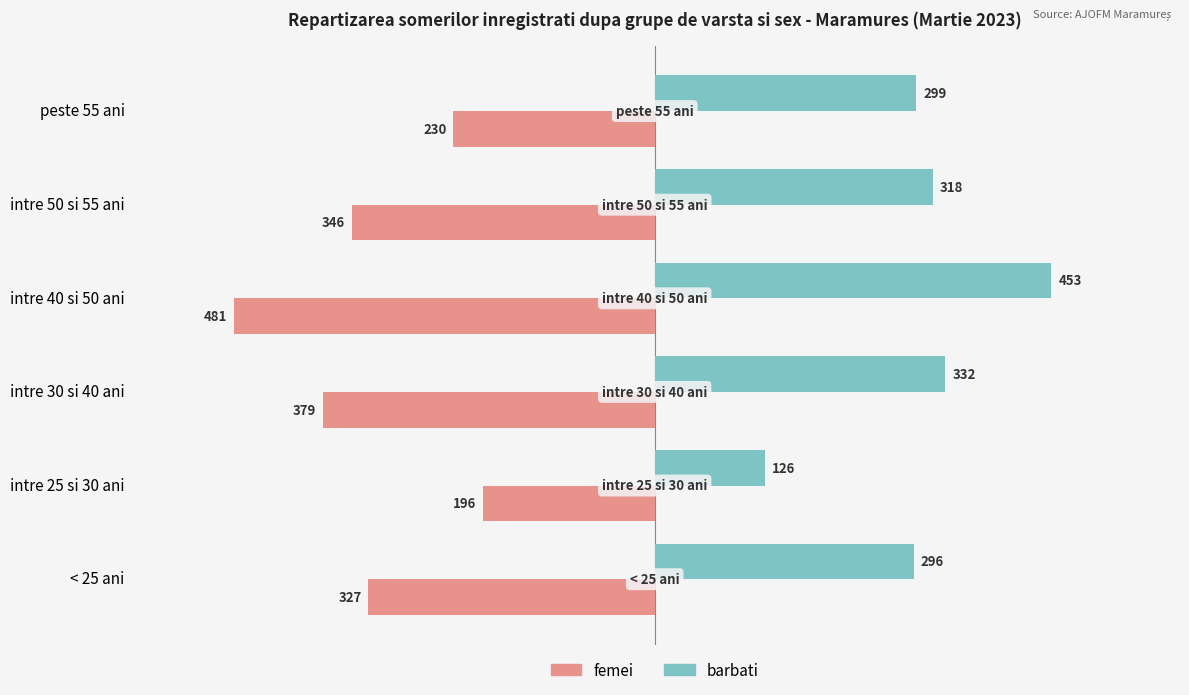

At which category is the sum across all series the highest?

peste 55 ani